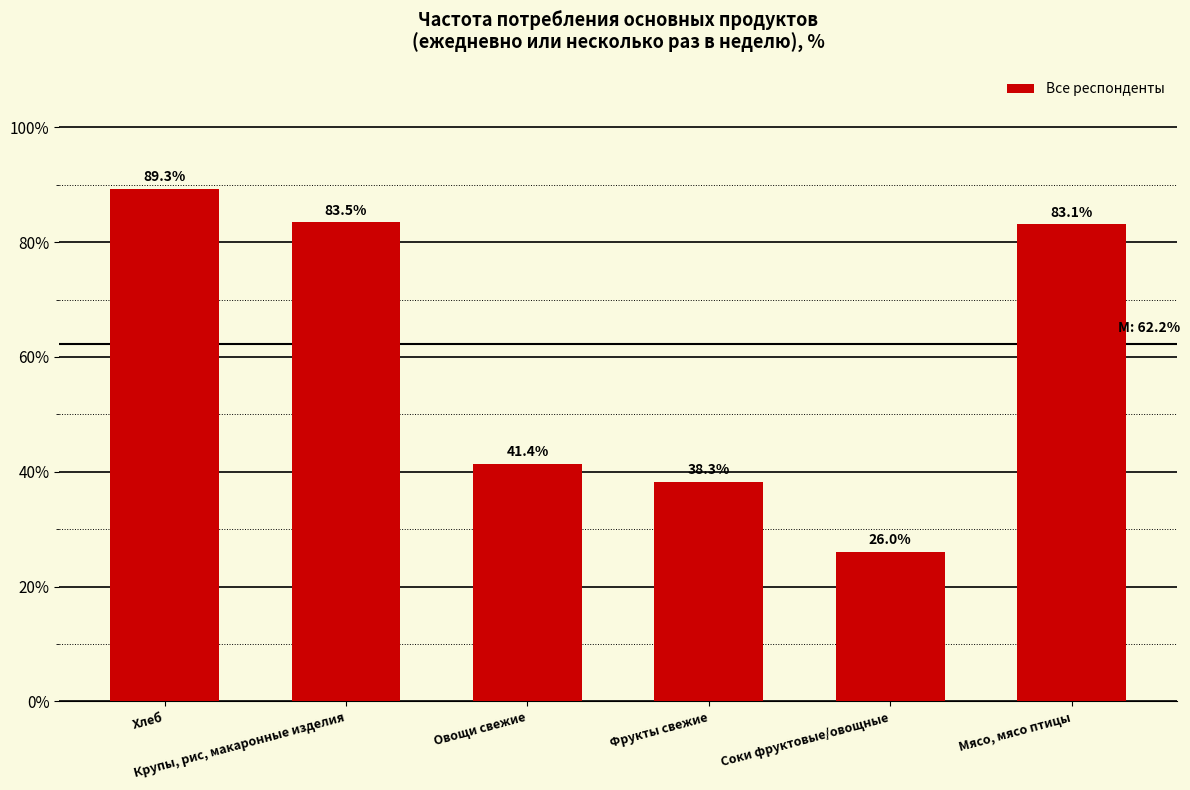

What is the label of the 6th bar from the right?

Хлеб